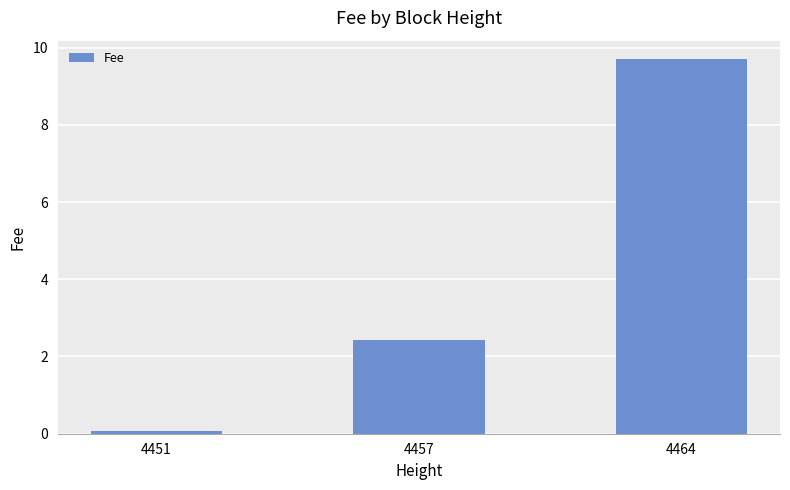

Reading right to left, what are all the values shown in this chart?

4464=9.7	4457=2.4	4451=0.1